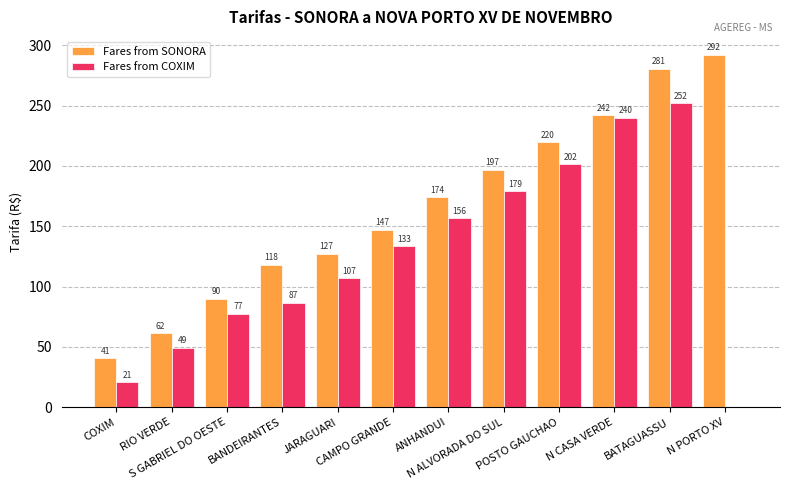

What is the greatest value displayed?

292.4